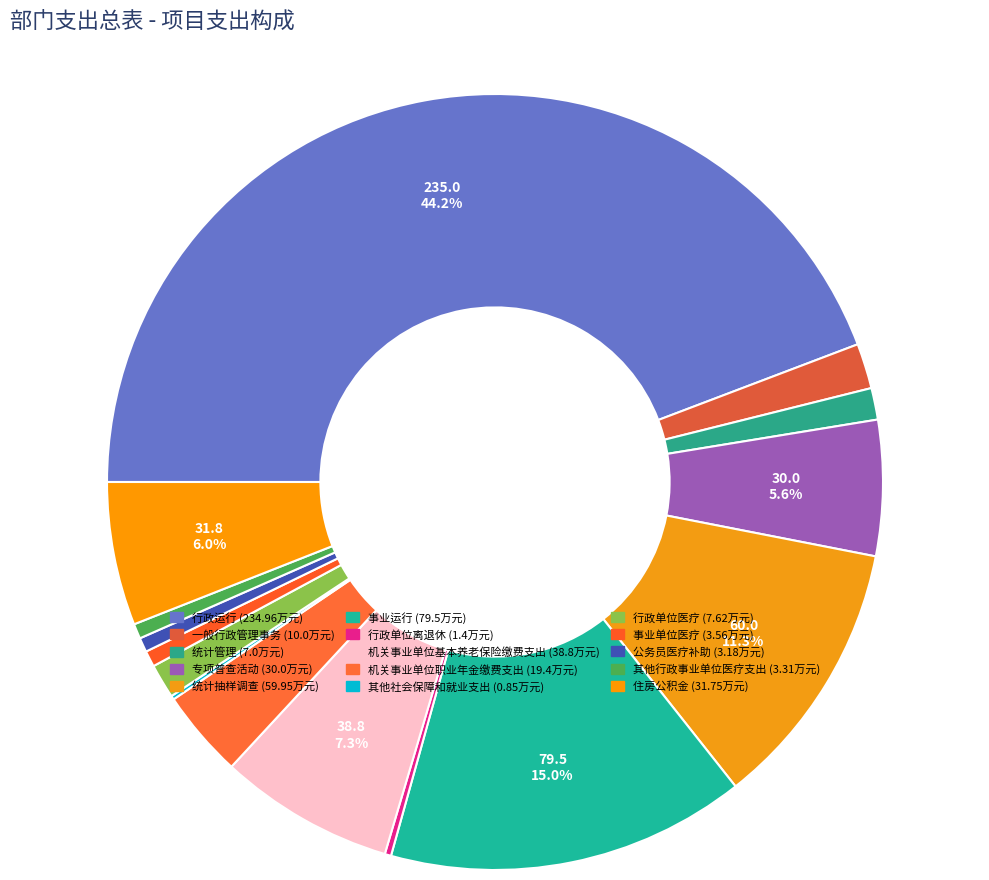

Rank the categories by value from lowest to highest.

其他社会保障和就业支出, 行政单位离退休, 公务员医疗补助, 其他行政事业单位医疗支出, 事业单位医疗, 统计管理, 行政单位医疗, 一般行政管理事务, 机关事业单位职业年金缴费支出, 专项普查活动, 住房公积金, 机关事业单位基本养老保险缴费支出, 统计抽样调查, 事业运行, 行政运行